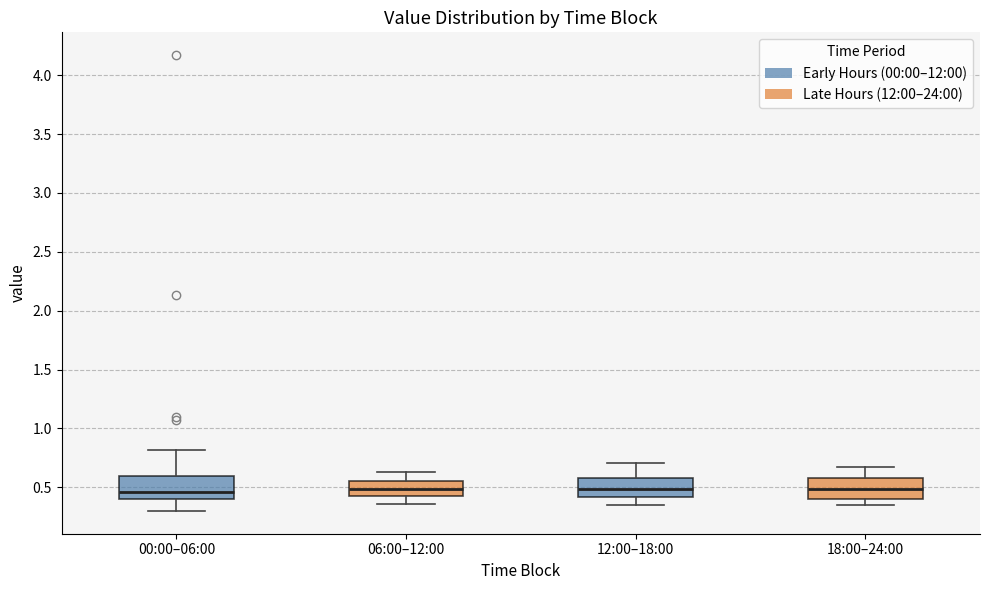

Reading left to right, transcribe this box plot: for each box, give where its median line is, the range the box spans, and where its two whiskers end, as read against the y-axis. The values are not printed on the chart, so give them approximately, as read against the axis.

00:00–06:00: median 0.45, box 0.40 to 0.60, whiskers 0.30 to 0.80
06:00–12:00: median 0.50, box 0.45 to 0.55, whiskers 0.35 to 0.65
12:00–18:00: median 0.50, box 0.40 to 0.60, whiskers 0.35 to 0.70
18:00–24:00: median 0.50, box 0.40 to 0.60, whiskers 0.35 to 0.65